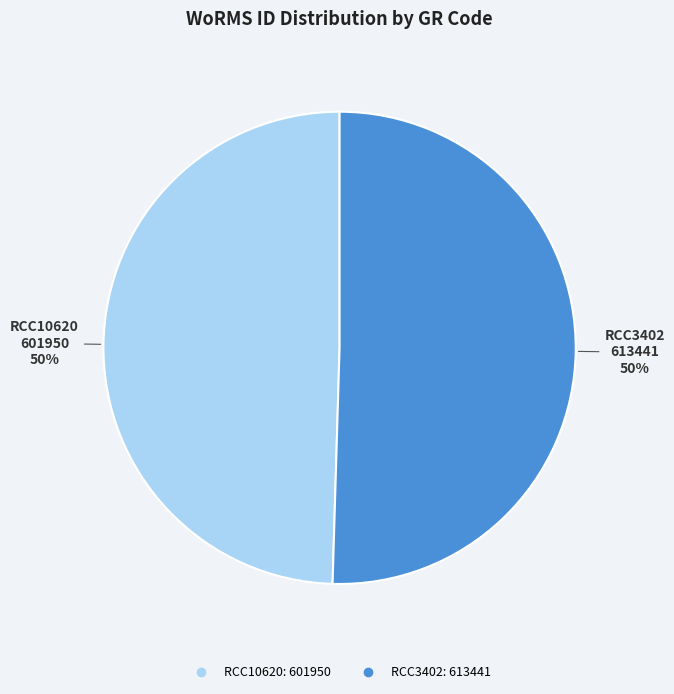

Approximately how many times larger is the value at RCC10620 compared to RCC3402?

1.0